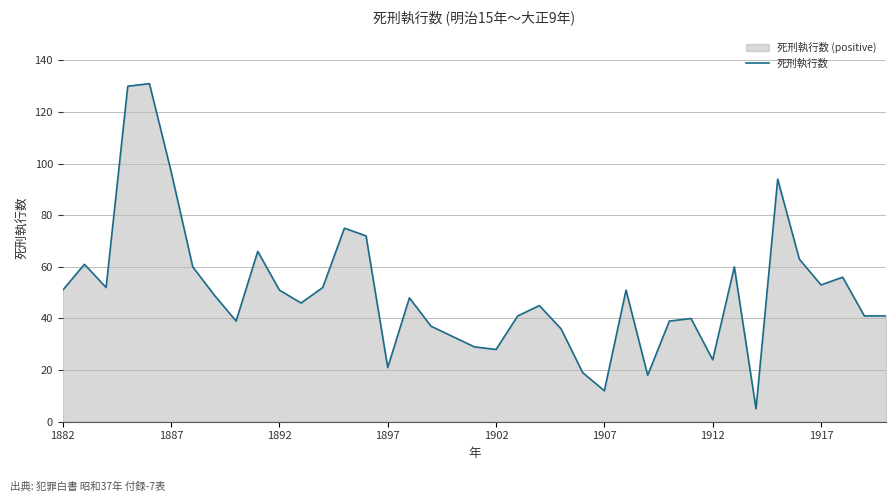

True or false: the data shows 18 at 1902.

False